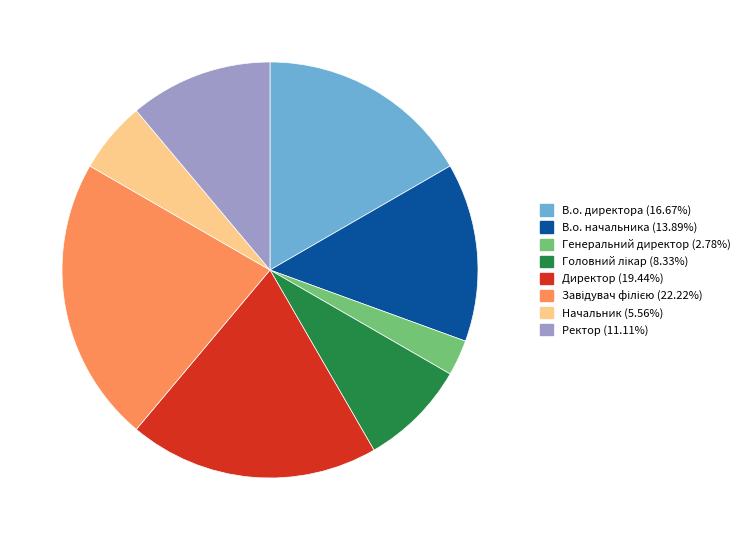

Which slice is the smallest?

Генеральний директор